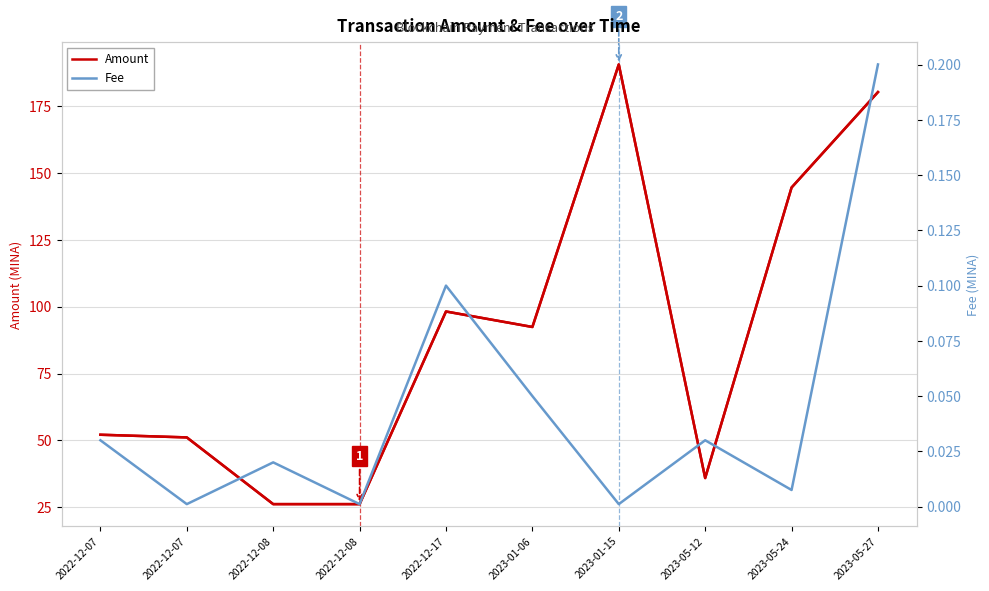

What is the label of the 3rd point from the right?

2023-05-12